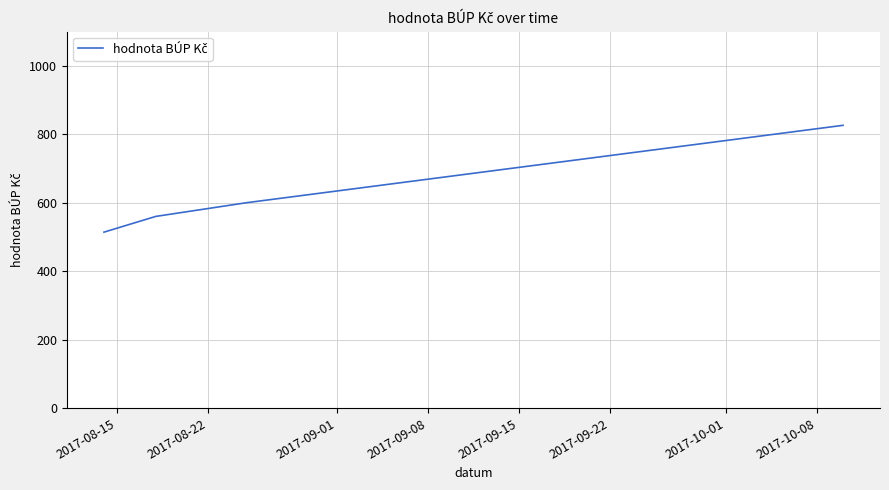

Reading left to right, transcribe all the data shown in this chart.

514	560	600	826